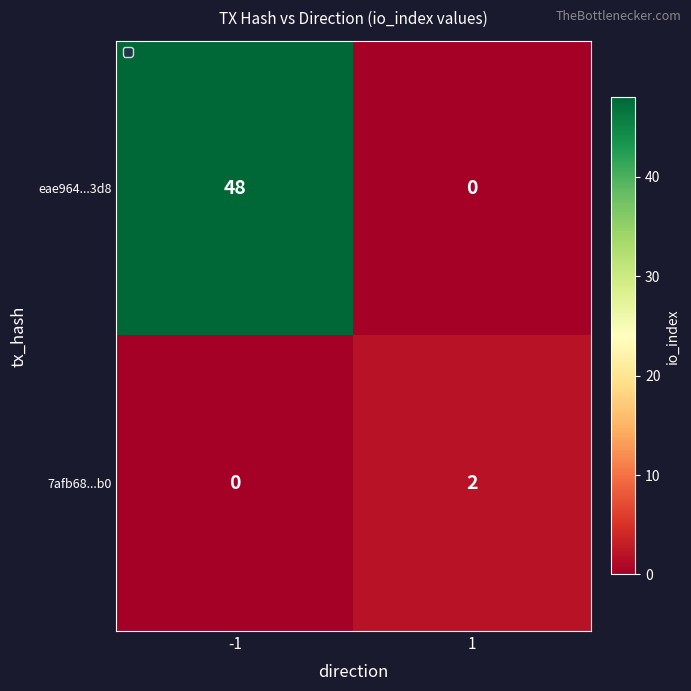

List the series in order of their overall mean, lowest first.

7afb68...b0, eae964...3d8